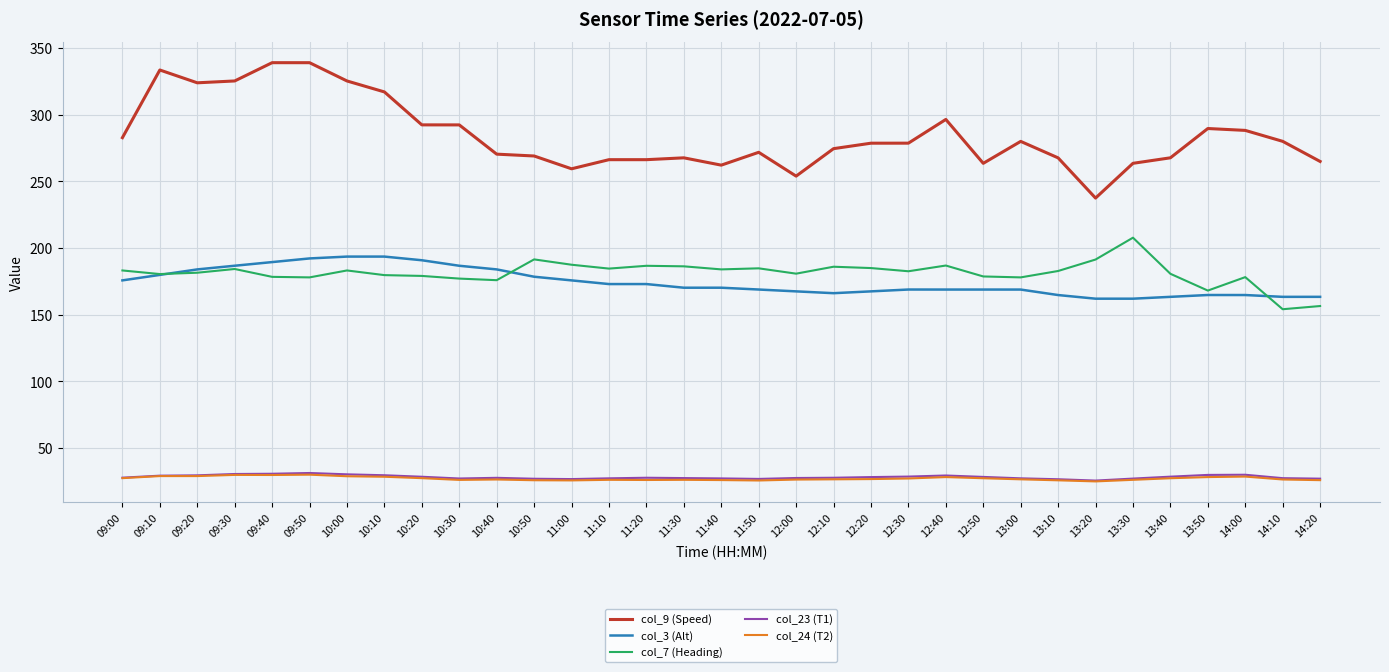

What is the lowest value of the col_7 (Heading) series?

154.1